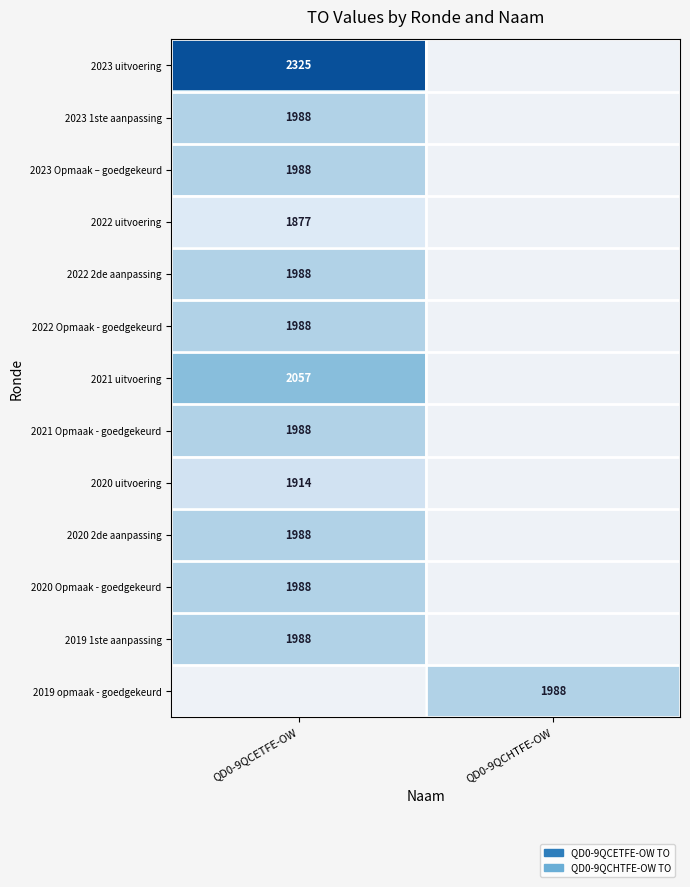

The value of 2023 1ste aanpassing at QD0-9QCETFE-OW is 1130. True or false?

False